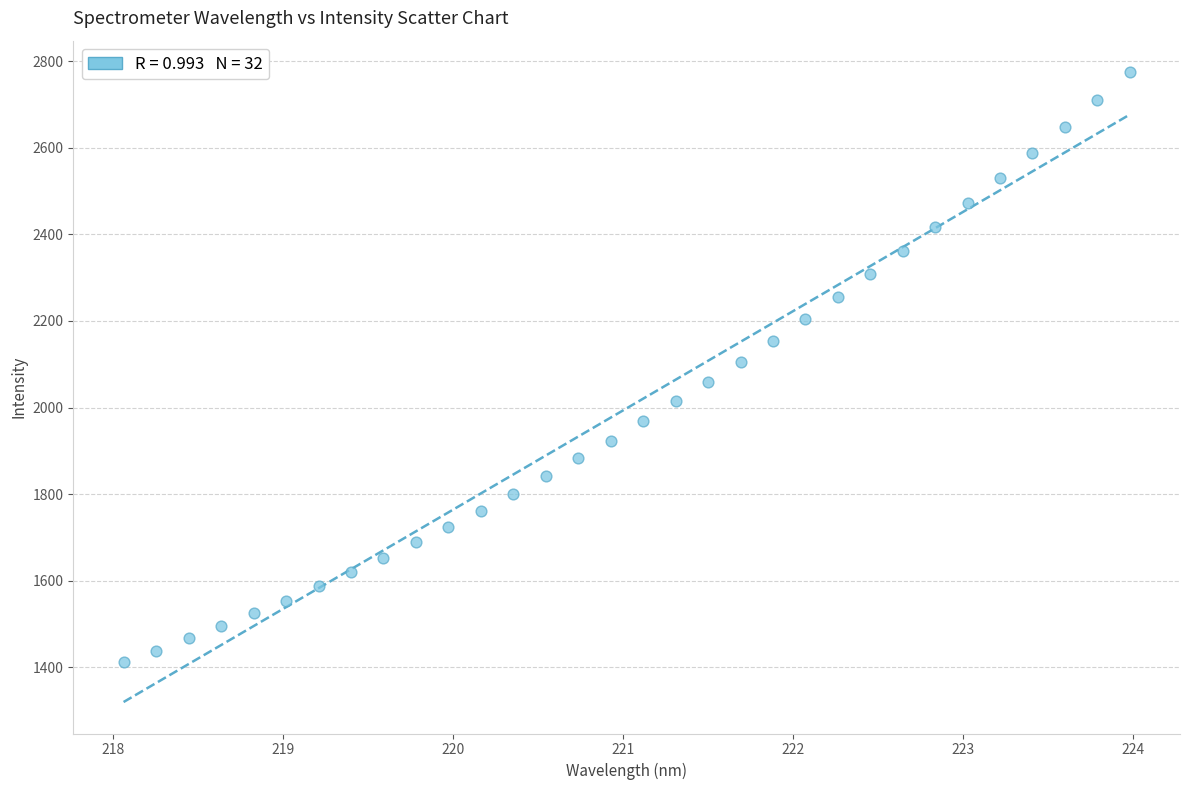

What is the range of X values (max minus min)?

5.9